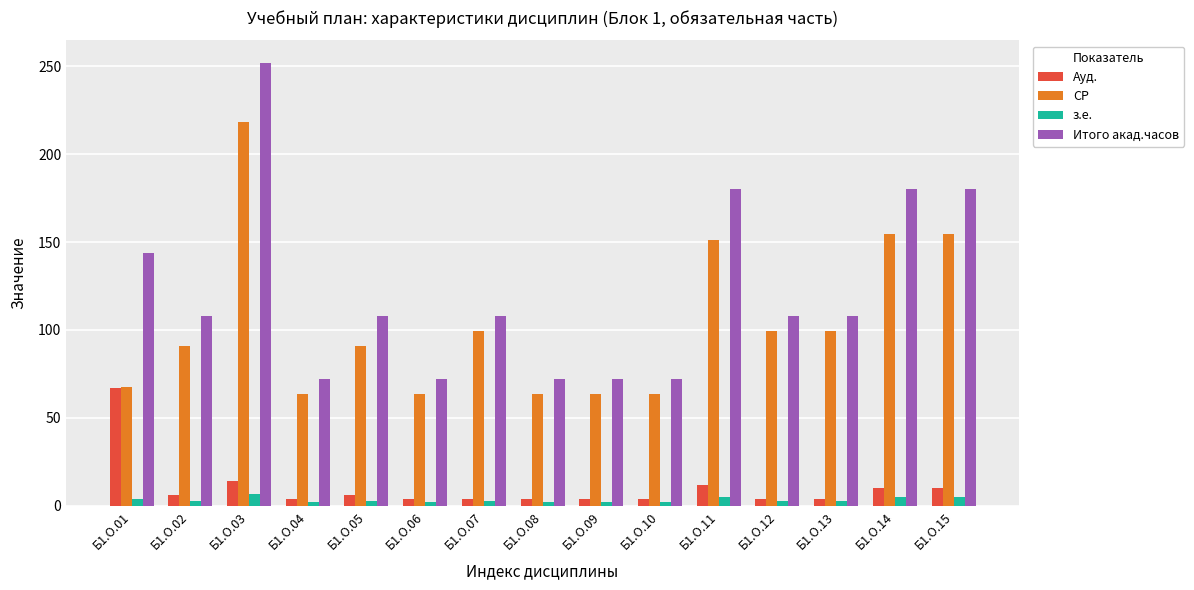

What is the average value of the СР series?

103.0